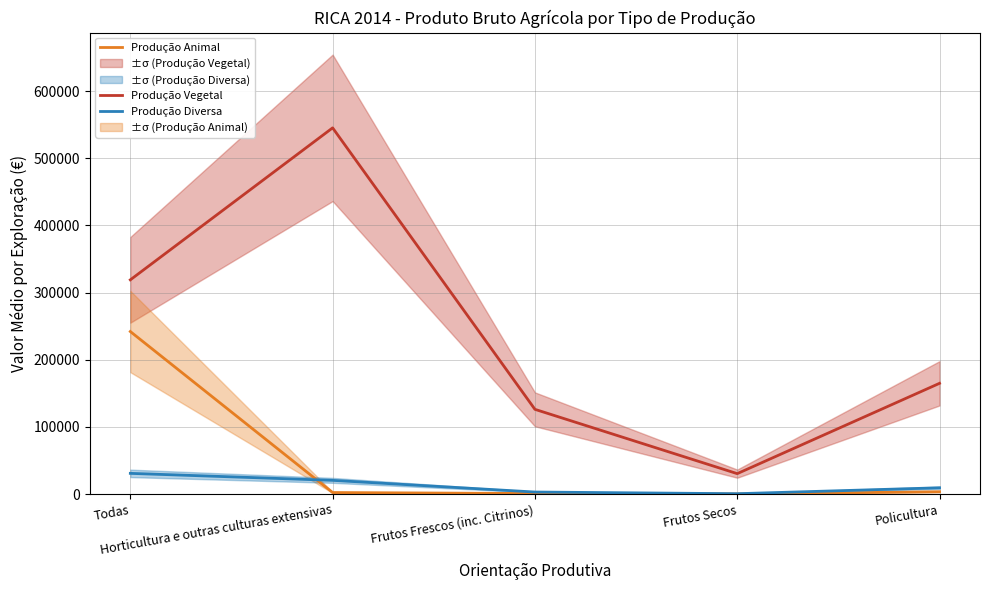

How many values in the Produção Animal series are below 2336?

2